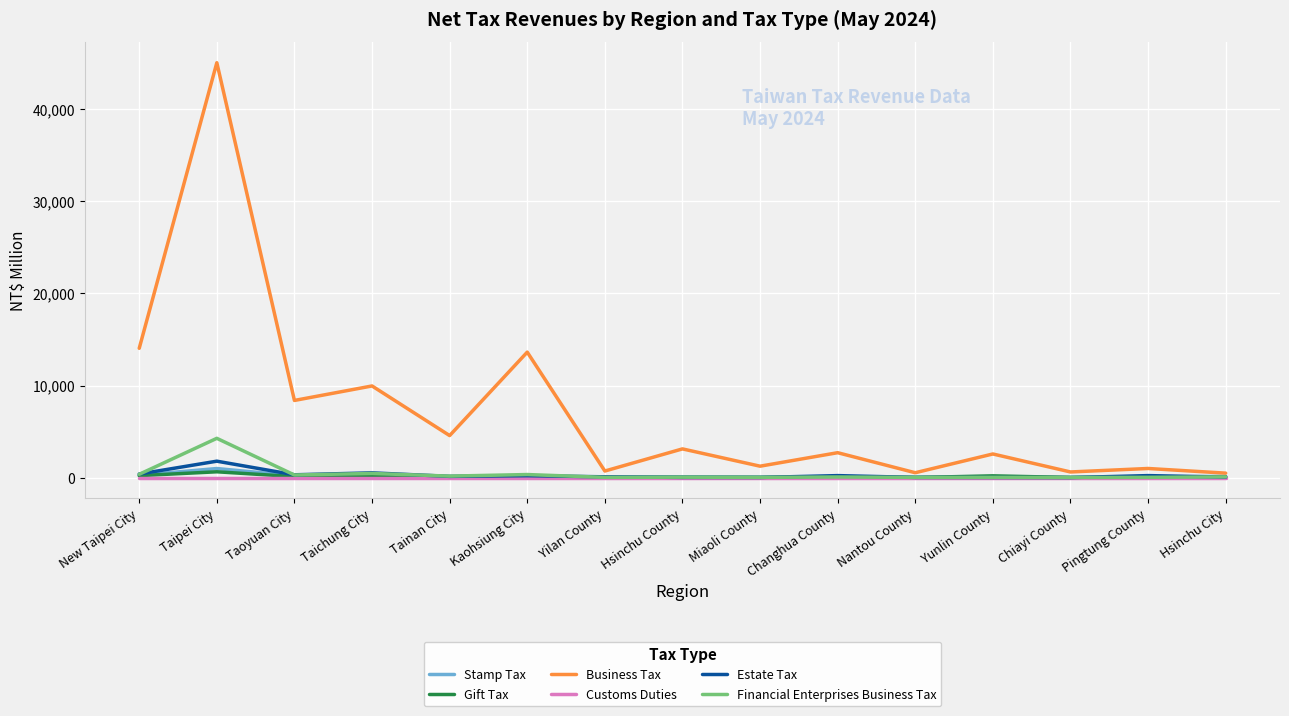

Which series has the largest range (max minus min)?

Business Tax